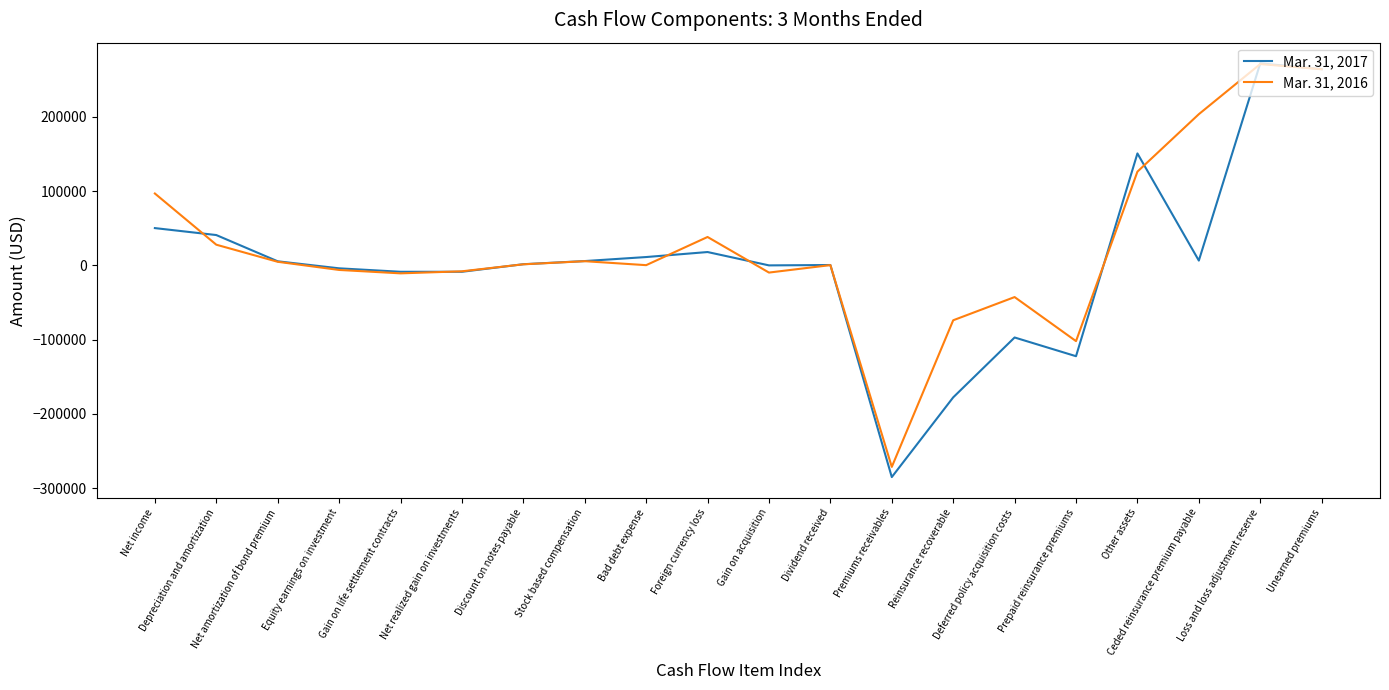

List the series in order of their peak value, lowest first.

Mar. 31, 2016, Mar. 31, 2017